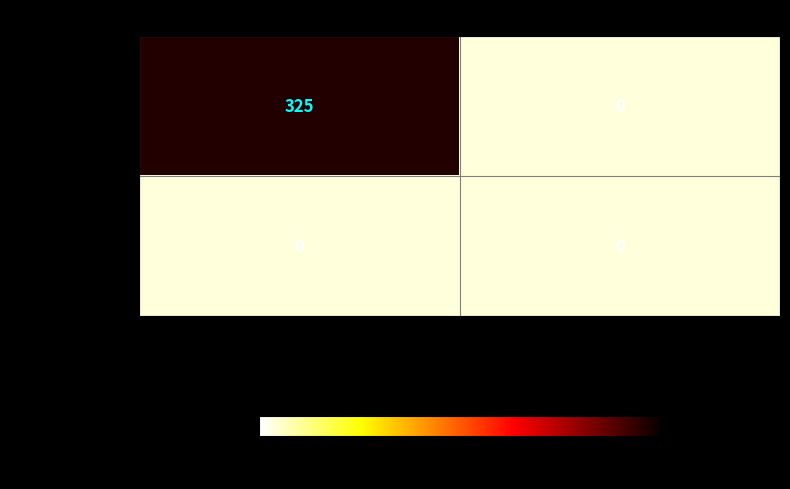

Which series has the widest spread of values?

d4e9c8e6d953…